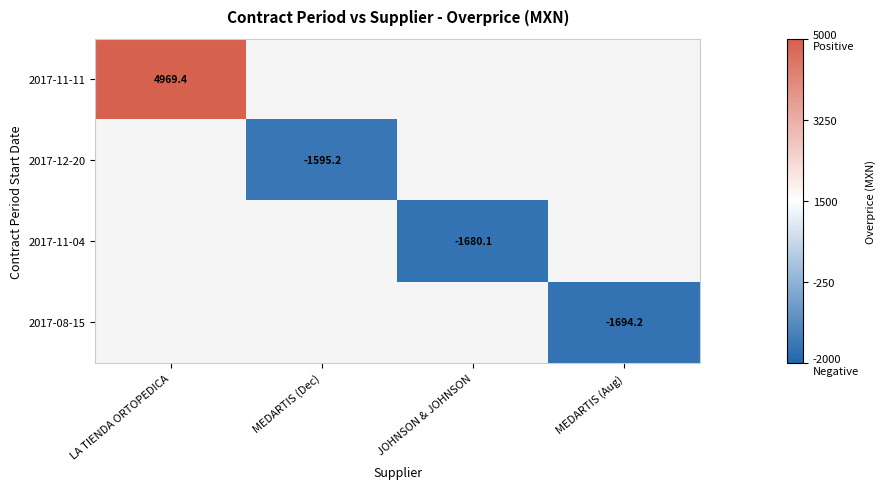

Which category has the highest value in the 2017-11-11 series?

LA TIENDA ORTOPEDICA